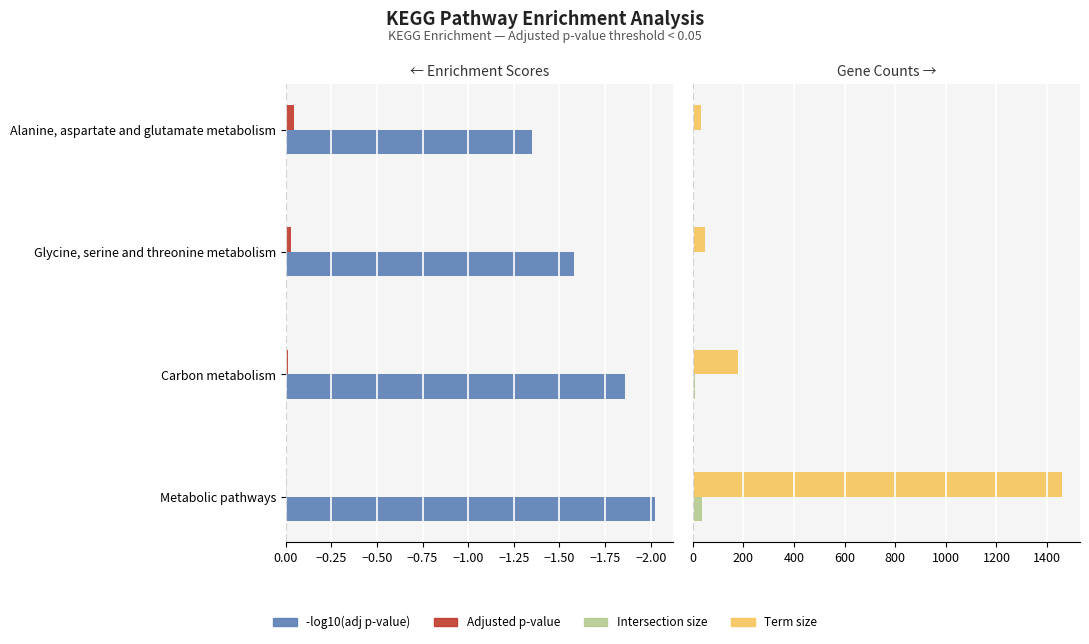

Reading left to right, list all the values displayed in this chart.

-log10(adj p-value): -2.0	-1.9	-1.6	-1.3
Adjusted p-value: -0.0	-0.0	-0.0	-0.0
Intersection size: 36.0	10.0	5.0	4.0
Term size: 1457.0	181.0	48.0	32.0